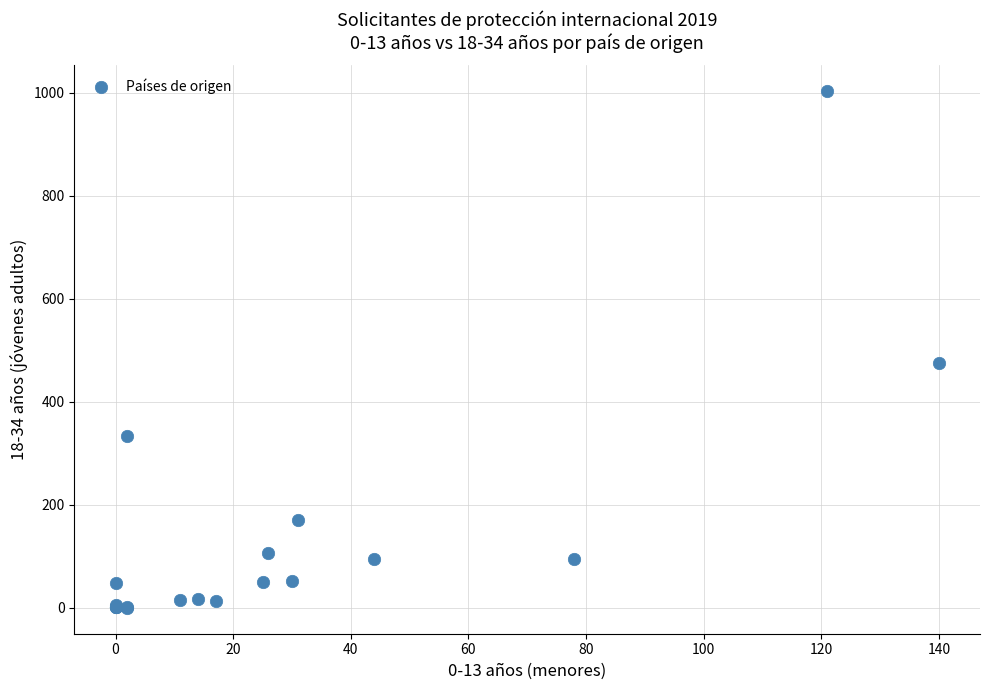

What Y value in the scatter plot is closest to 501?

475